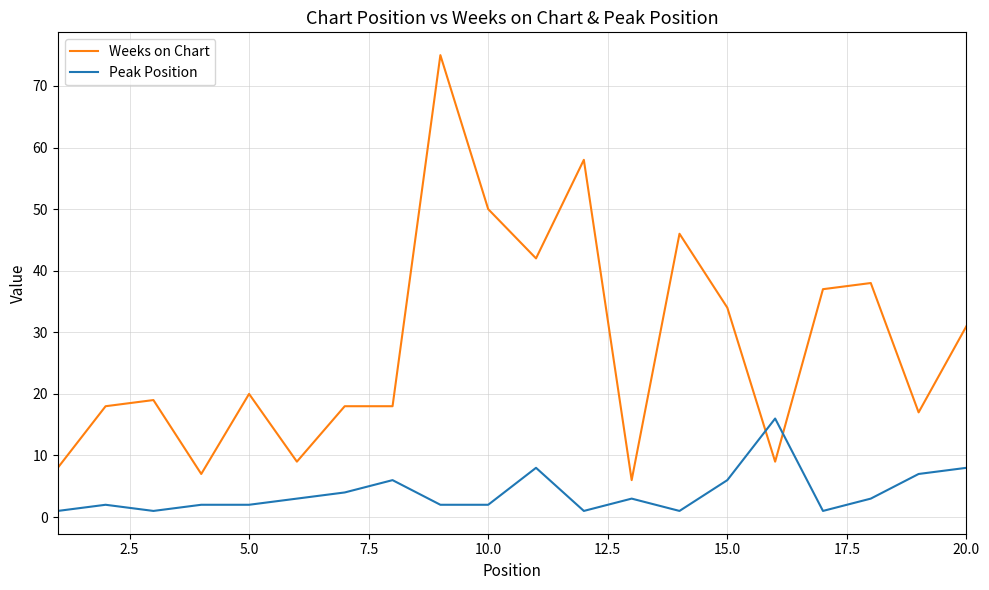

Reading left to right, transcribe all the data shown in this chart.

Weeks on Chart: 8	18	19	7	20	9	18	18	75	50	42	58	6	46	34	9	37	38	17	31
Peak Position: 1	2	1	2	2	3	4	6	2	2	8	1	3	1	6	16	1	3	7	8